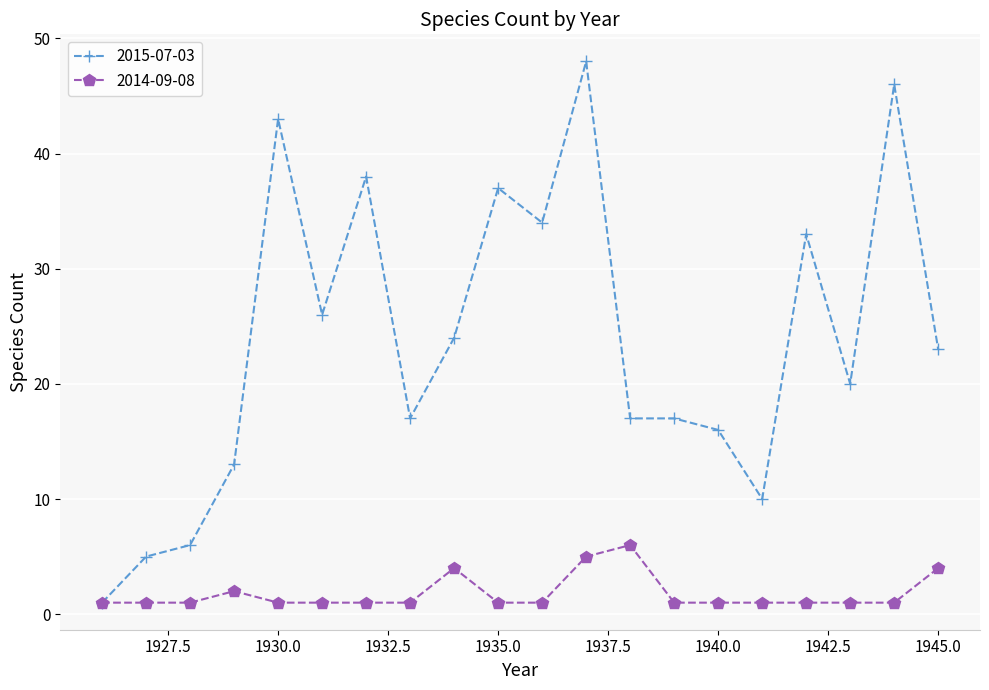

Count the number of categories in the chart.

20